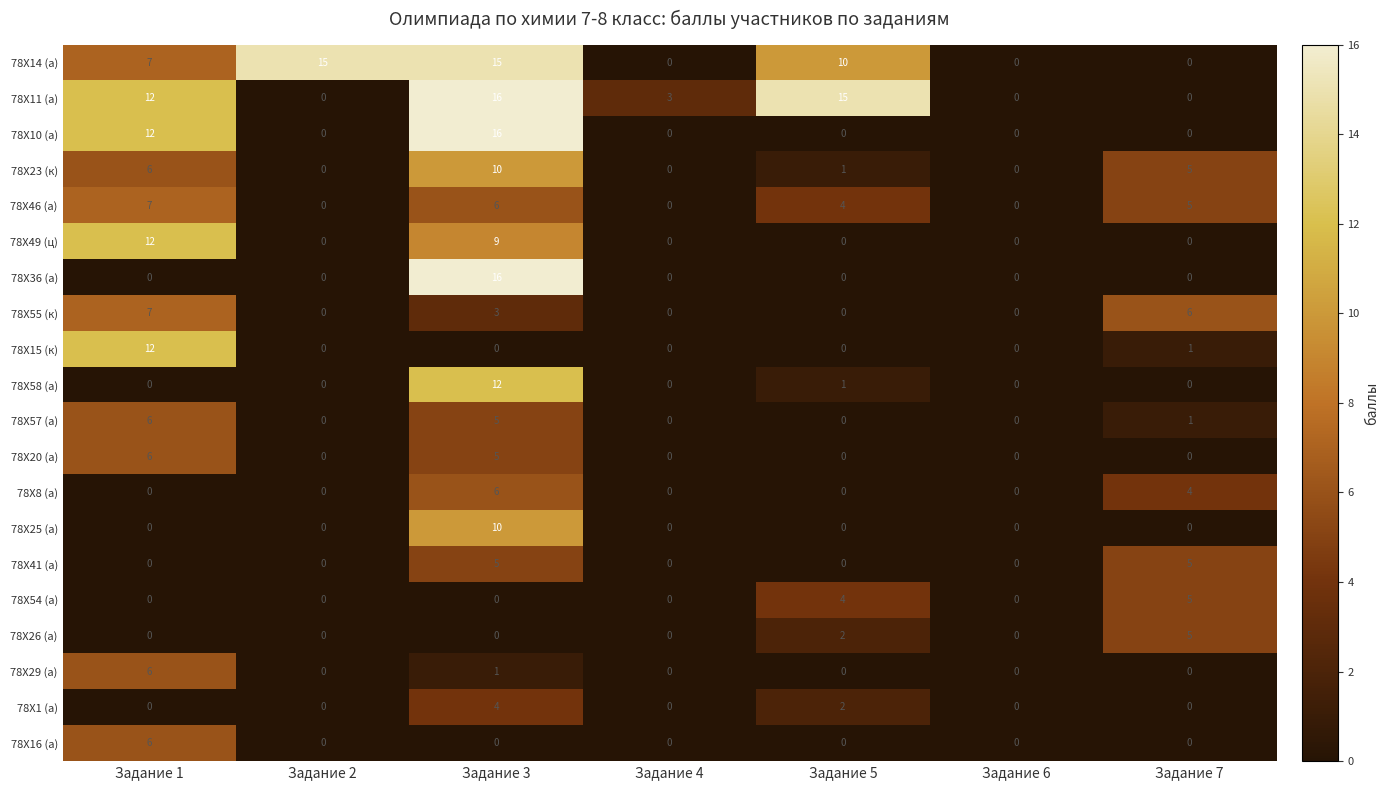

The value of 78Х1 (а) at Задание 5 is 2. True or false?

True